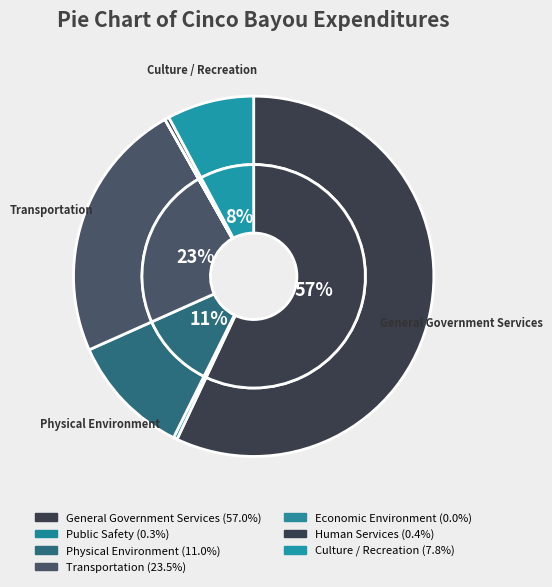

Rank the categories by value from lowest to highest.

Economic Environment, Public Safety, Human Services, Culture / Recreation, Physical Environment, Transportation, General Government Services